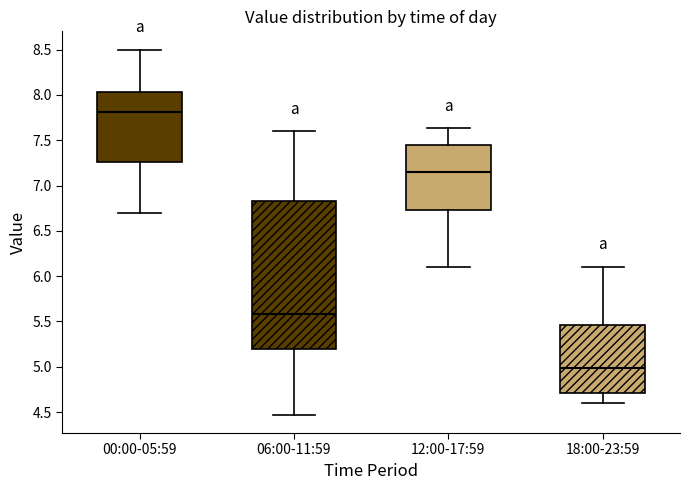

Where does the lower whisker of the box for 18:00-23:59 end on the y-axis? The values are not printed on the chart, so give them approximately, as read against the axis.

4.60